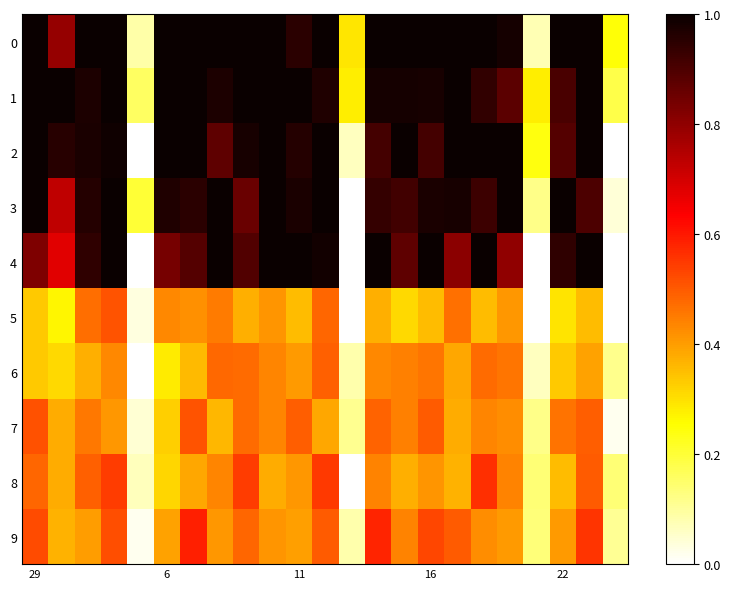

List the series in order of their peak value, highest first.

0, 1, 2, 3, 4, 9, 8, 7, 5, 6